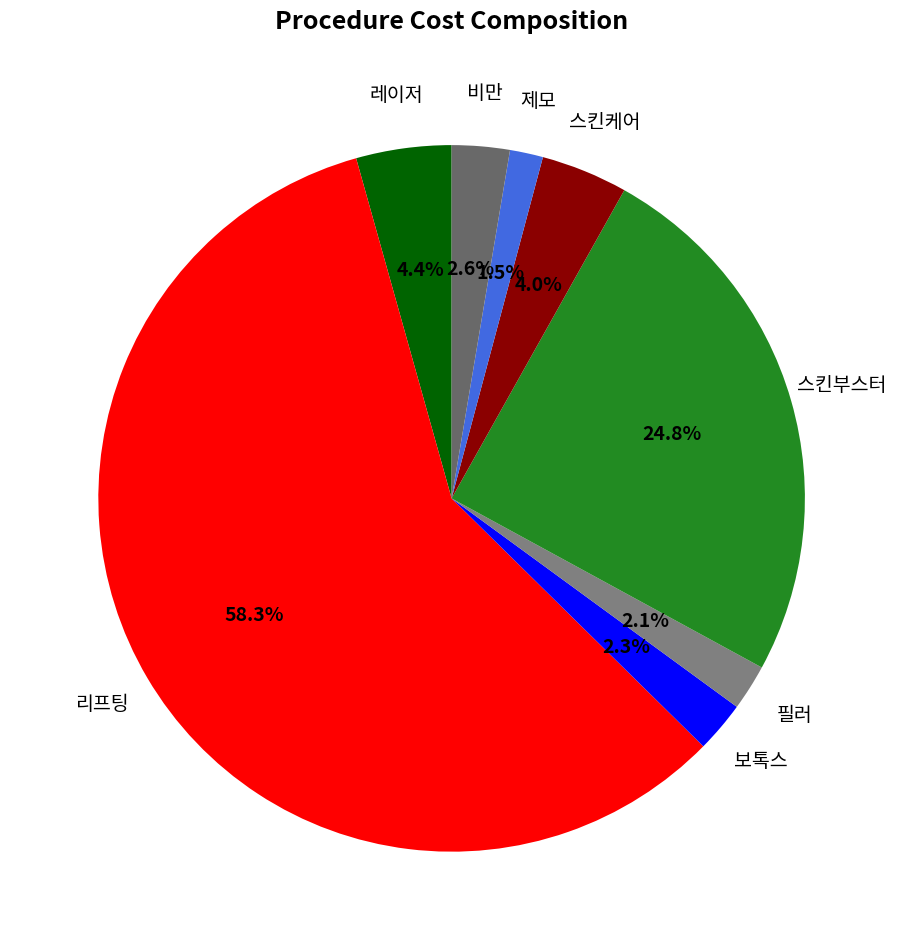

How many slices are in this pie chart?

8